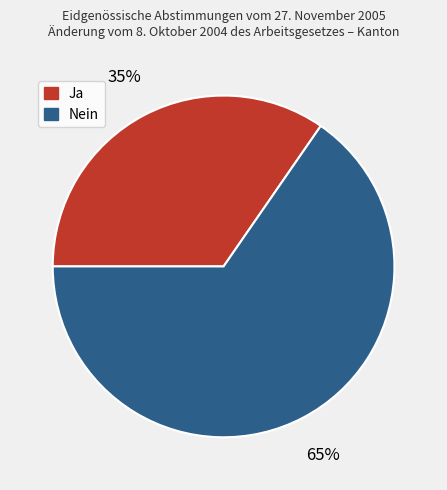

What percentage is the Ja slice, to the nearest percent?

35%